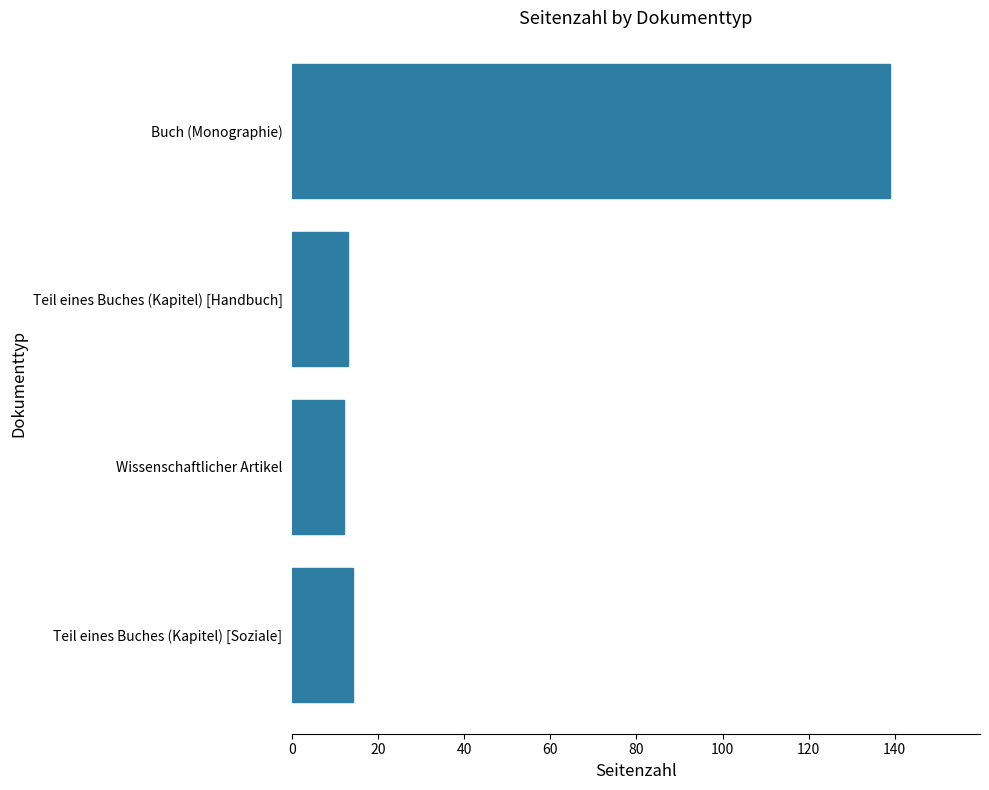

What is the sum of all values?

178